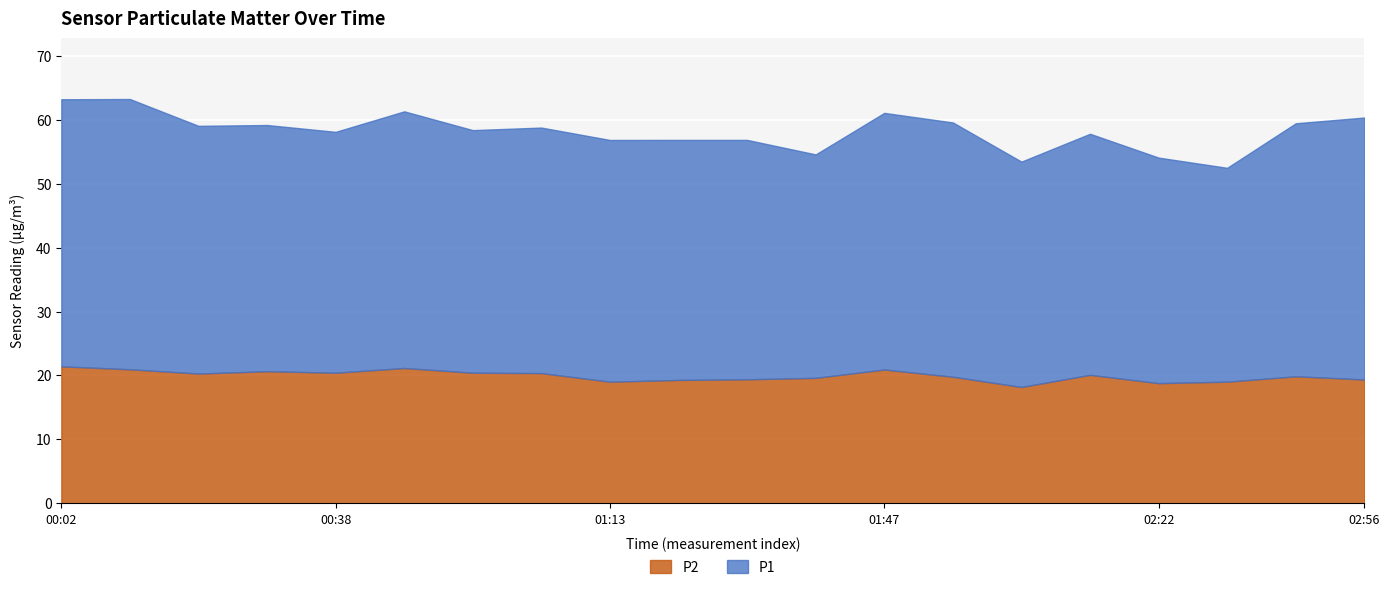

True or false: P2 has a value of 28.2 at 02:56.

False